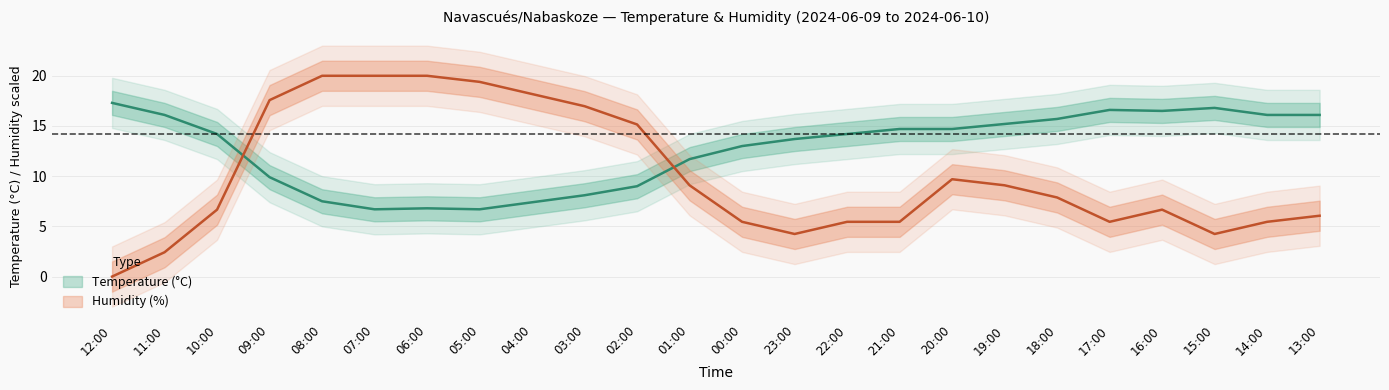

Where is the first local maximum for Humidity (%)?

20:00